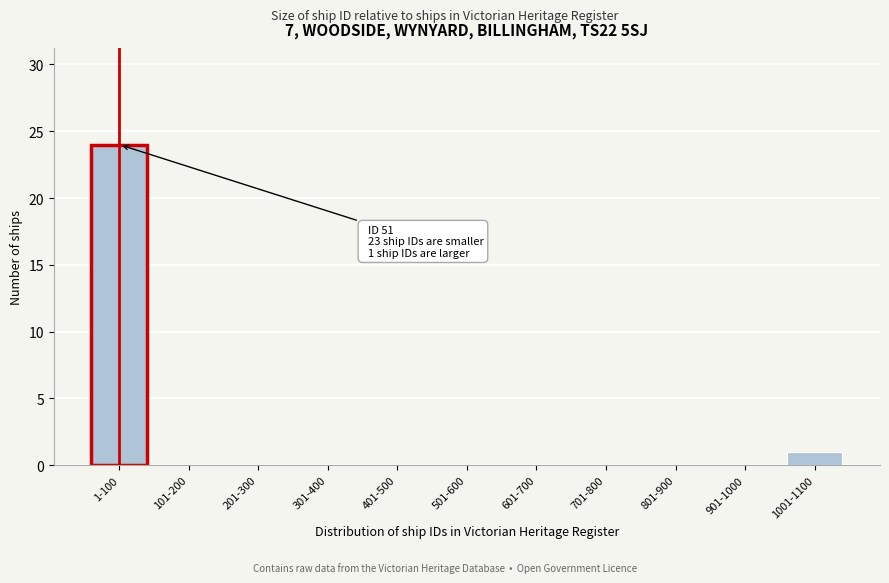

Reading right to left, extract all data points from this chart.

1001-1100=1	901-1000=0	801-900=0	701-800=0	601-700=0	501-600=0	401-500=0	301-400=0	201-300=0	101-200=0	1-100=24